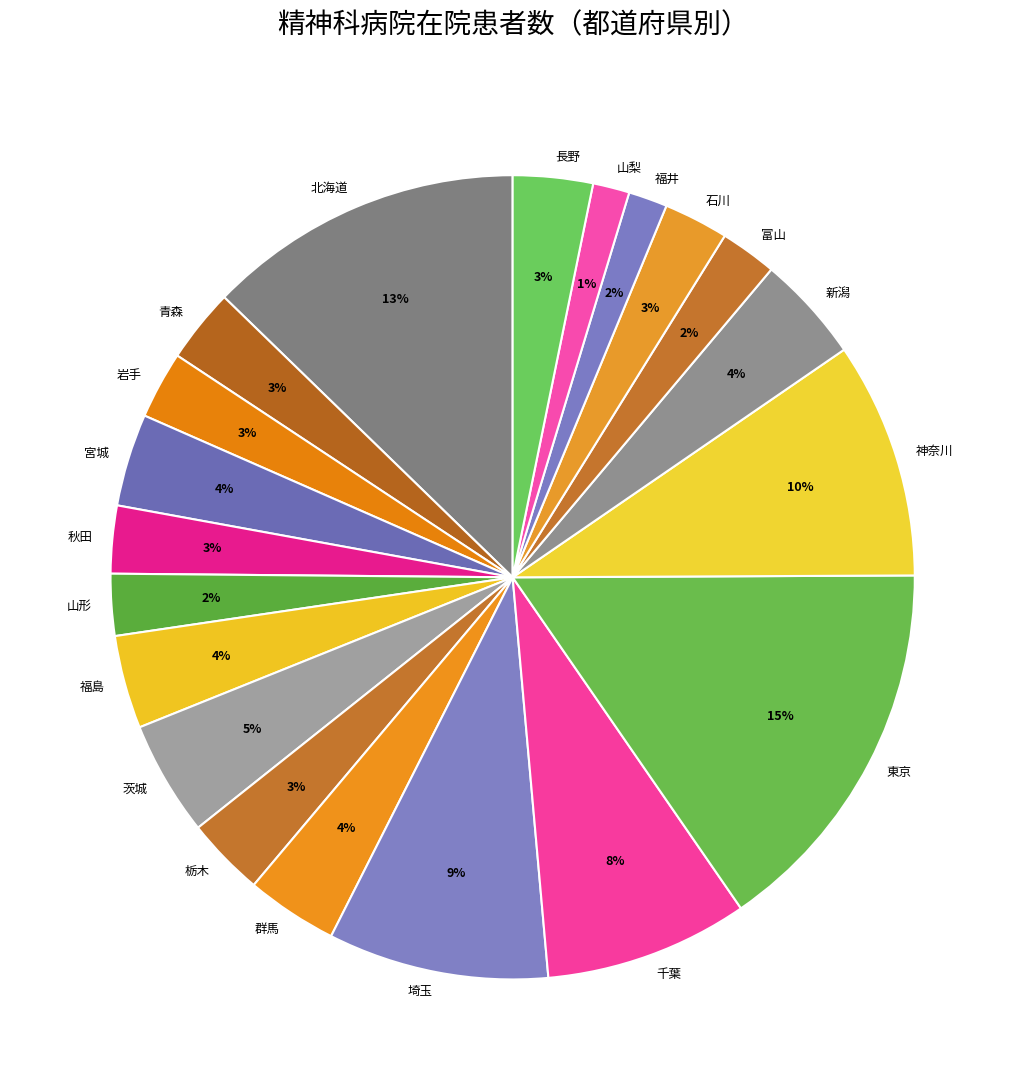

Do 山梨 and 福井 together represent more than half of the pie?

No